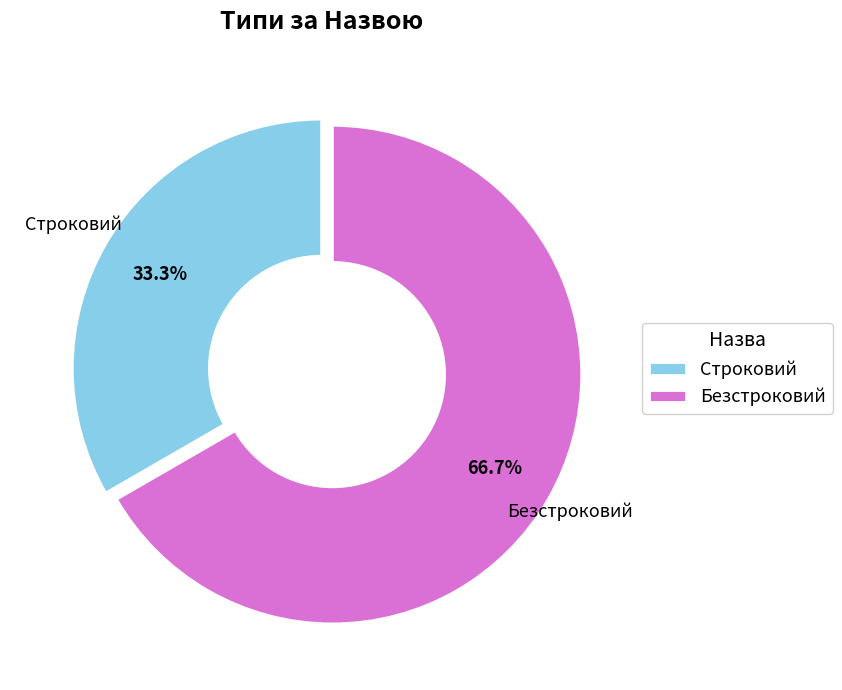

How many segments does this pie chart have?

2